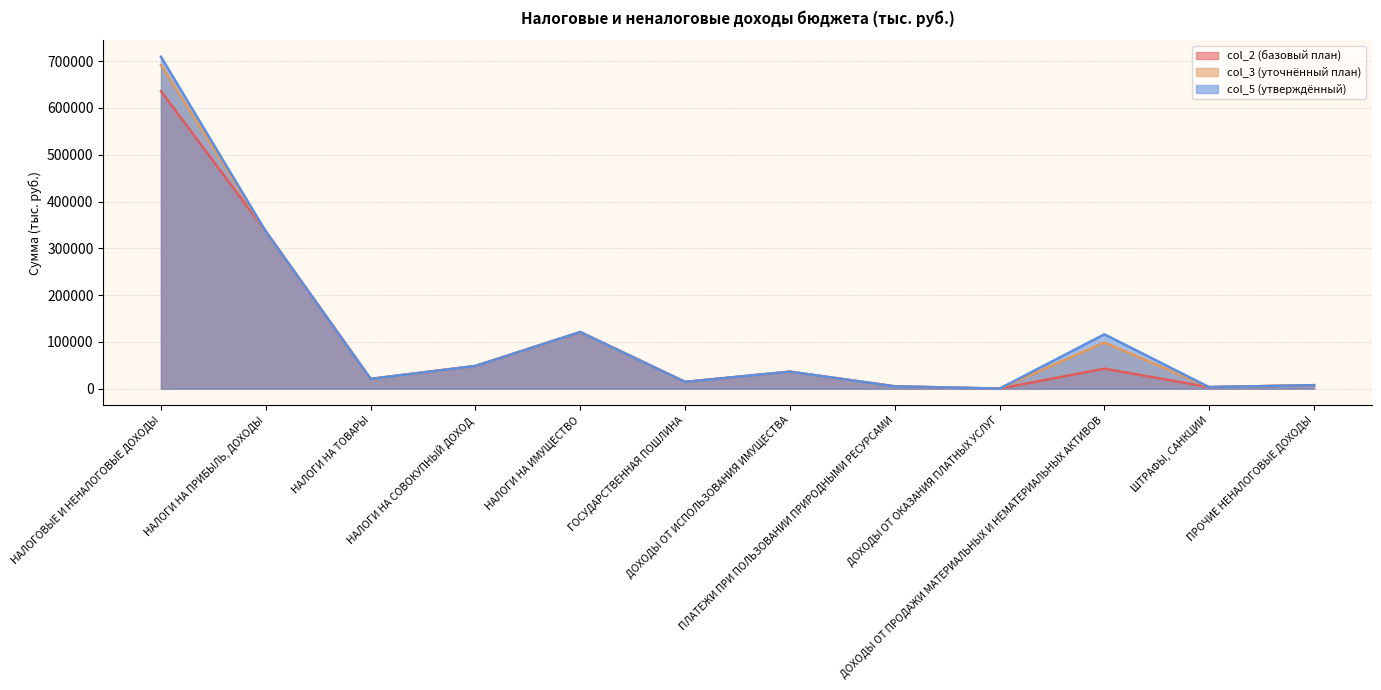

Between НАЛОГИ НА ТОВАРЫ and ДОХОДЫ ОТ ОКАЗАНИЯ ПЛАТНЫХ УСЛУГ, which series saw the biggest shift?

col_2